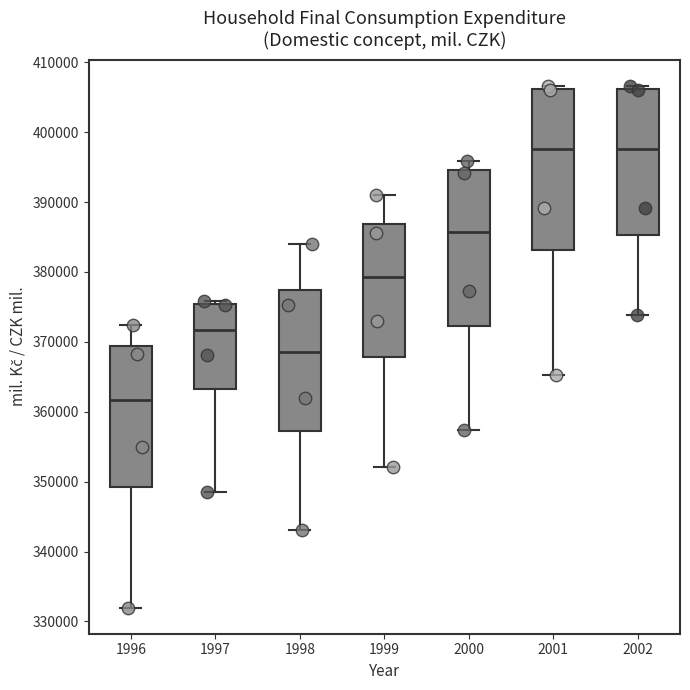

Which box has the lowest median line?

1996